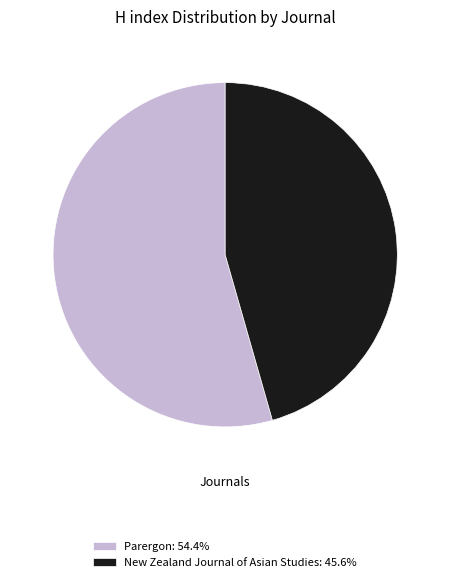

Is there any slice that represents more than half of the pie?

Yes